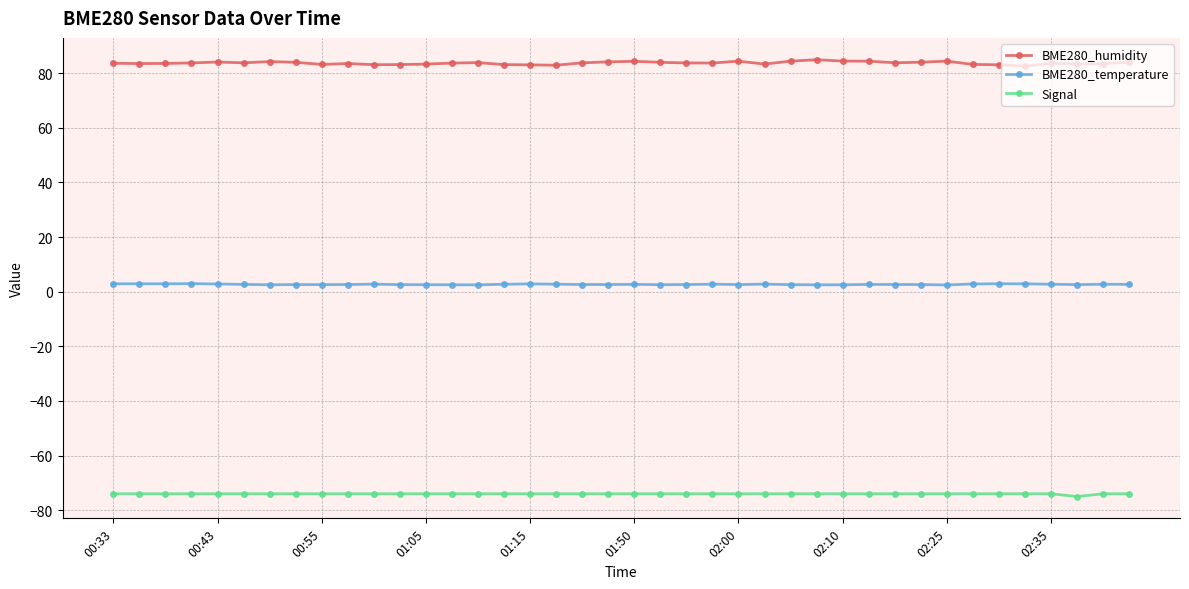

At how many categories does at least one series exceed 14?

40